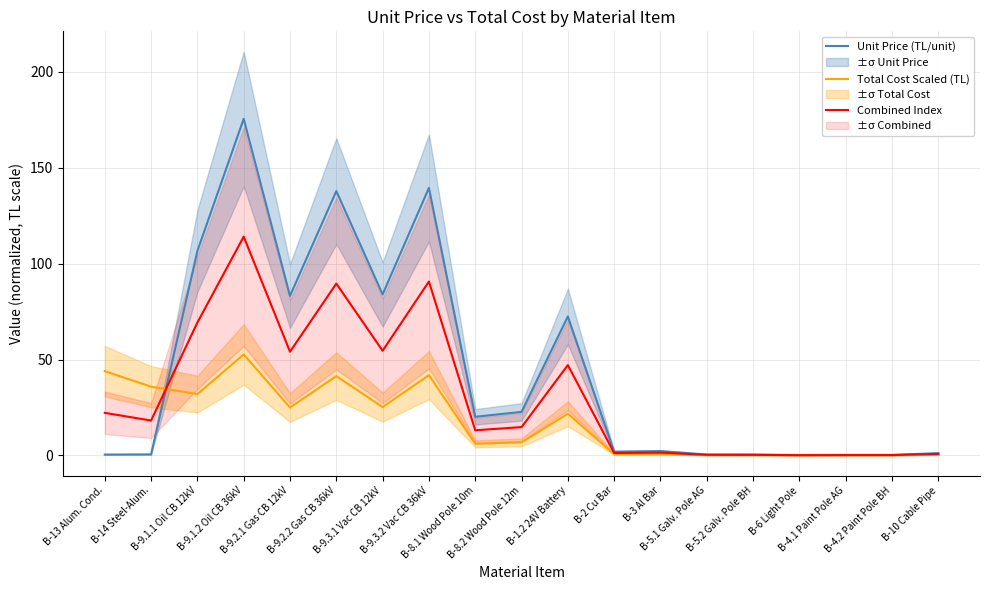

Which has a higher value, B-4.1 Paint Pole AG or B-4.2 Paint Pole BH?

B-4.2 Paint Pole BH